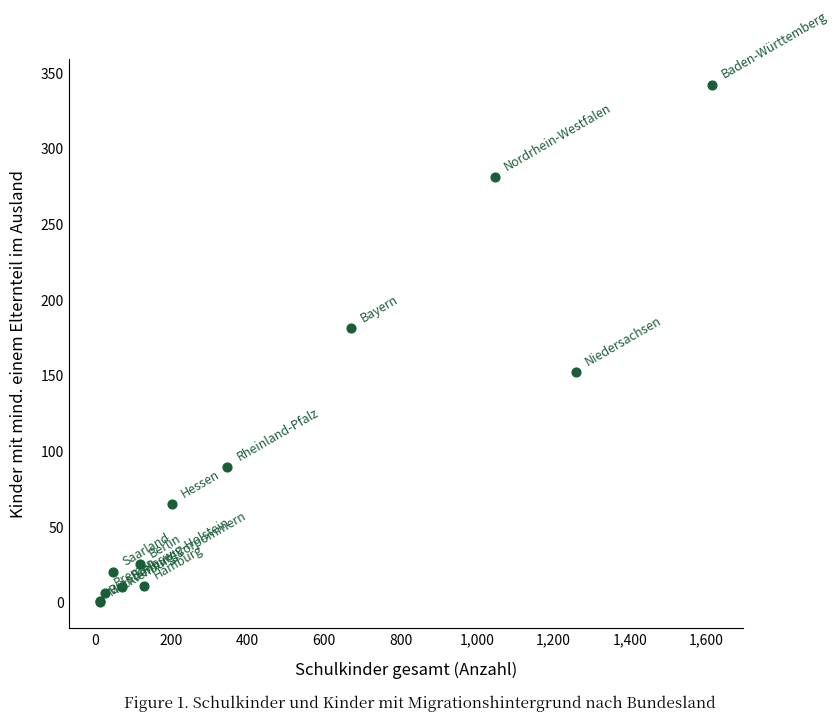

What Y value in the scatter plot is closest to 171?

181